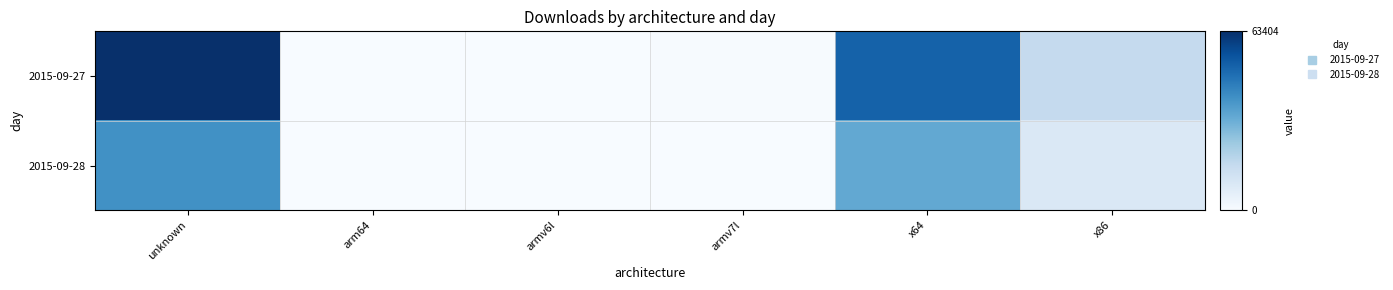

How many distinct data groups are displayed?

2